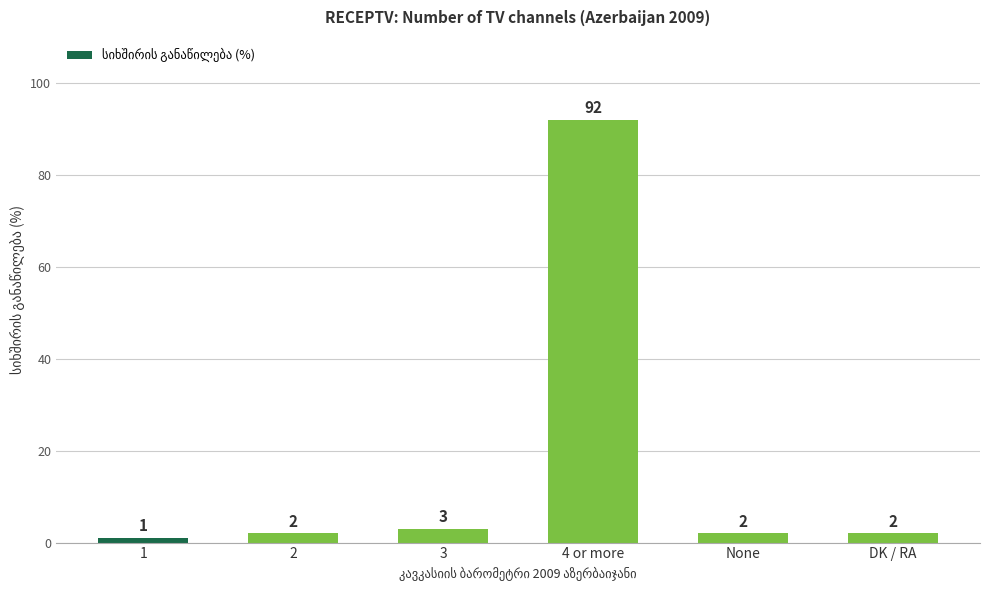

Reading left to right, extract all data points from this chart.

1=1	2=2	3=3	4 or more=92	None=2	DK / RA=2